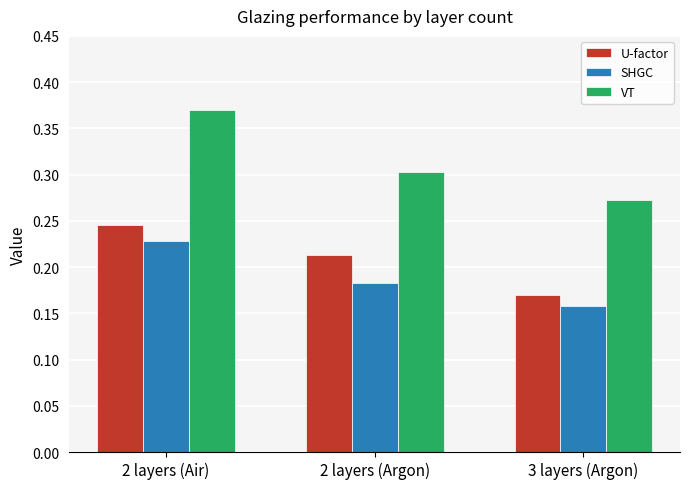

Count the number of categories in the chart.

3